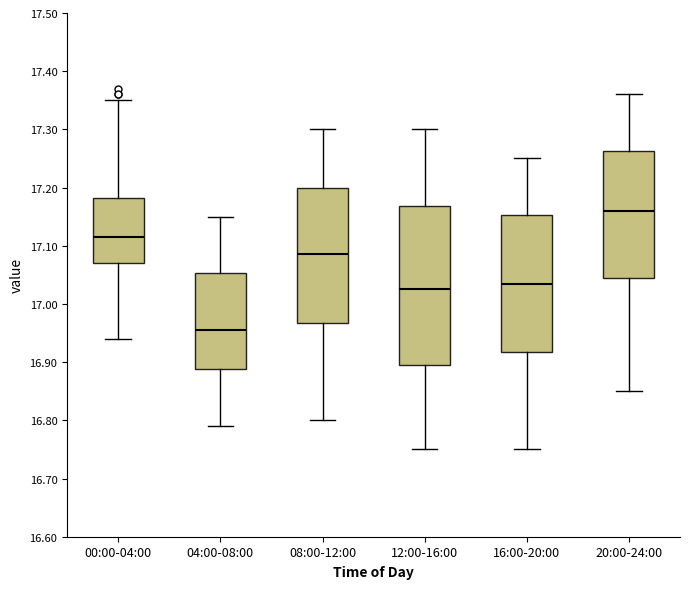

Reading left to right, read every box against the y-axis: the position of its median line, the range the box covers, and the ends of its whiskers. The values are not printed on the chart, so give them approximately, as read against the axis.

00:00-04:00: median 17.12, box 17.07 to 17.18, whiskers 16.94 to 17.35
04:00-08:00: median 16.96, box 16.89 to 17.05, whiskers 16.79 to 17.15
08:00-12:00: median 17.09, box 16.97 to 17.20, whiskers 16.80 to 17.30
12:00-16:00: median 17.03, box 16.90 to 17.17, whiskers 16.75 to 17.30
16:00-20:00: median 17.04, box 16.92 to 17.15, whiskers 16.75 to 17.25
20:00-24:00: median 17.16, box 17.05 to 17.26, whiskers 16.85 to 17.36